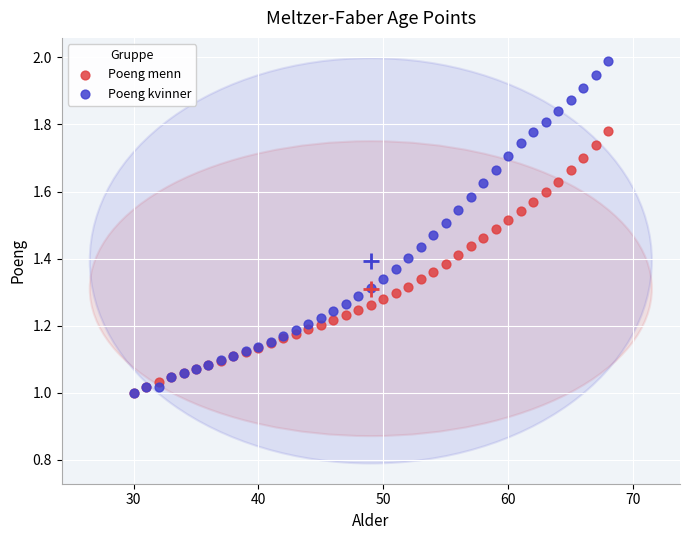

What are all the series names shown in the legend?

Poeng menn, Poeng kvinner